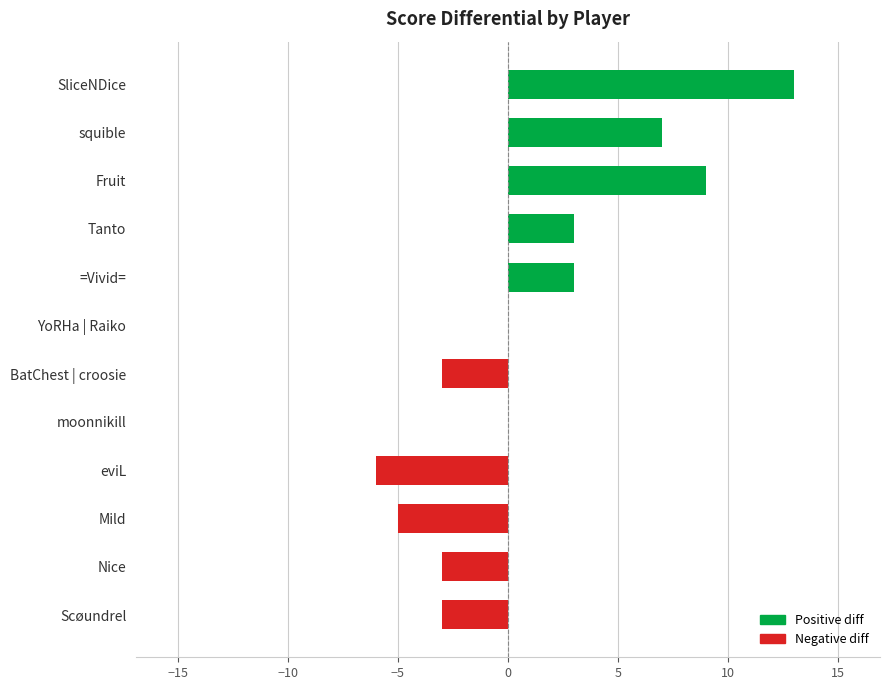

Which has a higher value, BatChest | croosie or moonnikill?

moonnikill